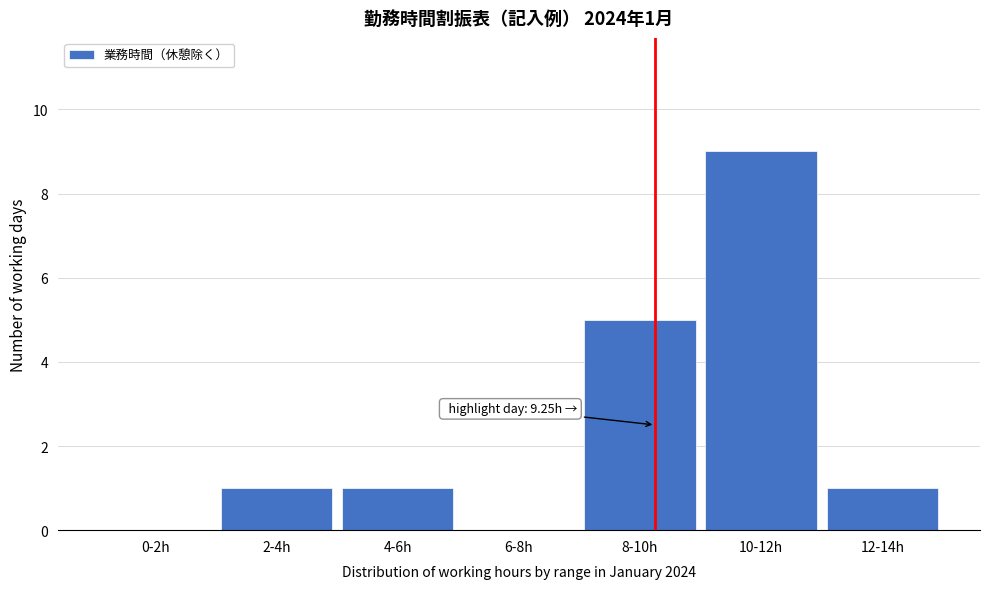

Reading right to left, extract all data points from this chart.

12-14h=1	10-12h=9	8-10h=5	6-8h=0	4-6h=1	2-4h=1	0-2h=0